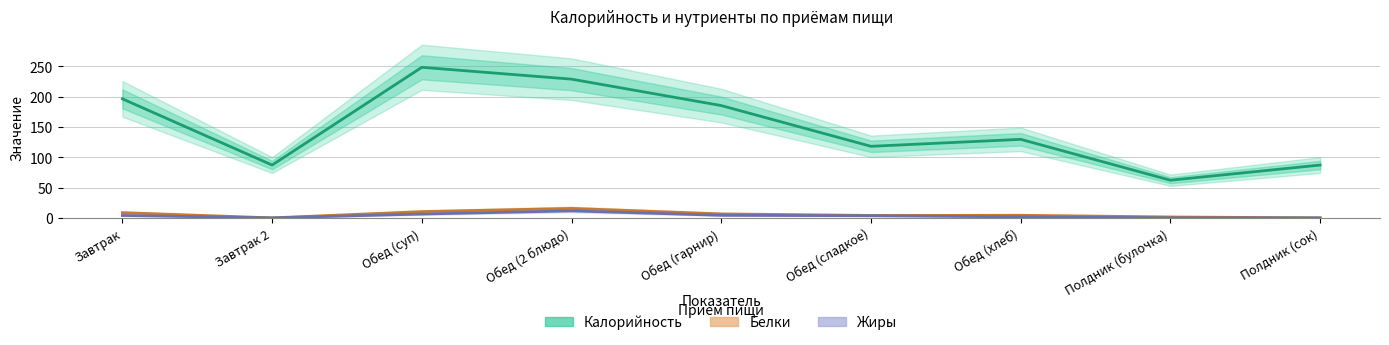

True or false: Белки and Калорийность intersect in this chart.

False